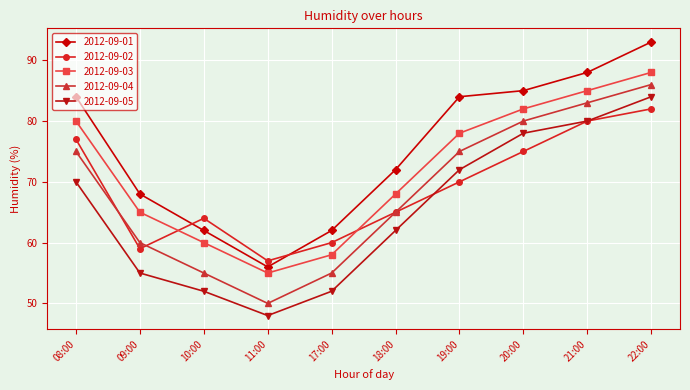

How many intersections are there between 2012-09-02 and 2012-09-01?

2